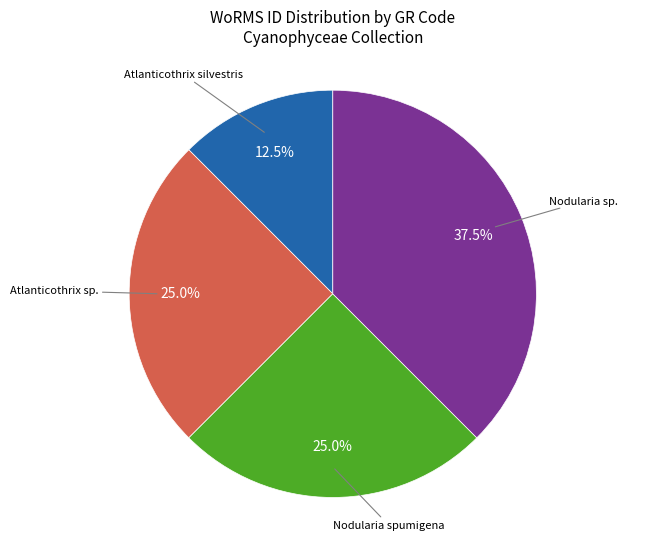

Count the number of slices in the pie.

4